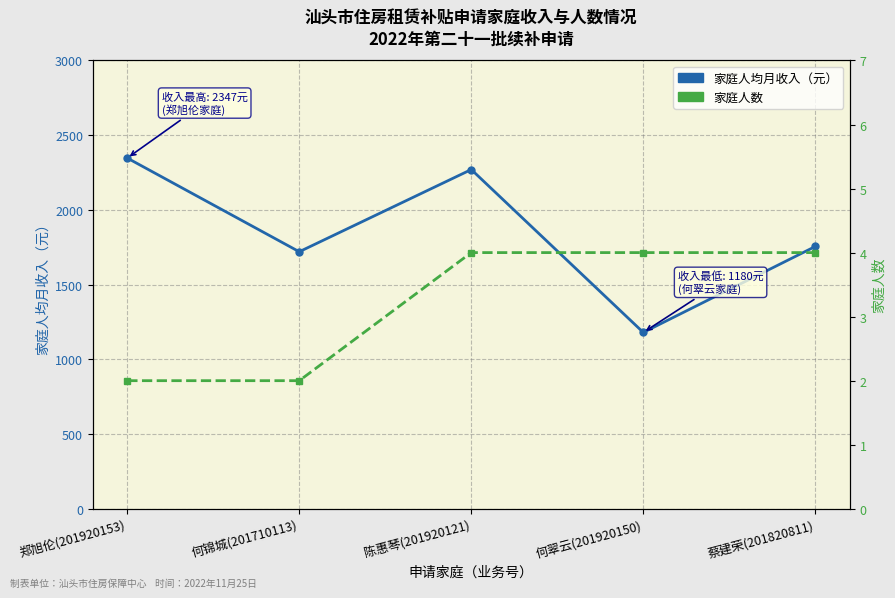

At which category does 家庭人均月收入（元） reach its first local peak?

陈惠琴(201920121)